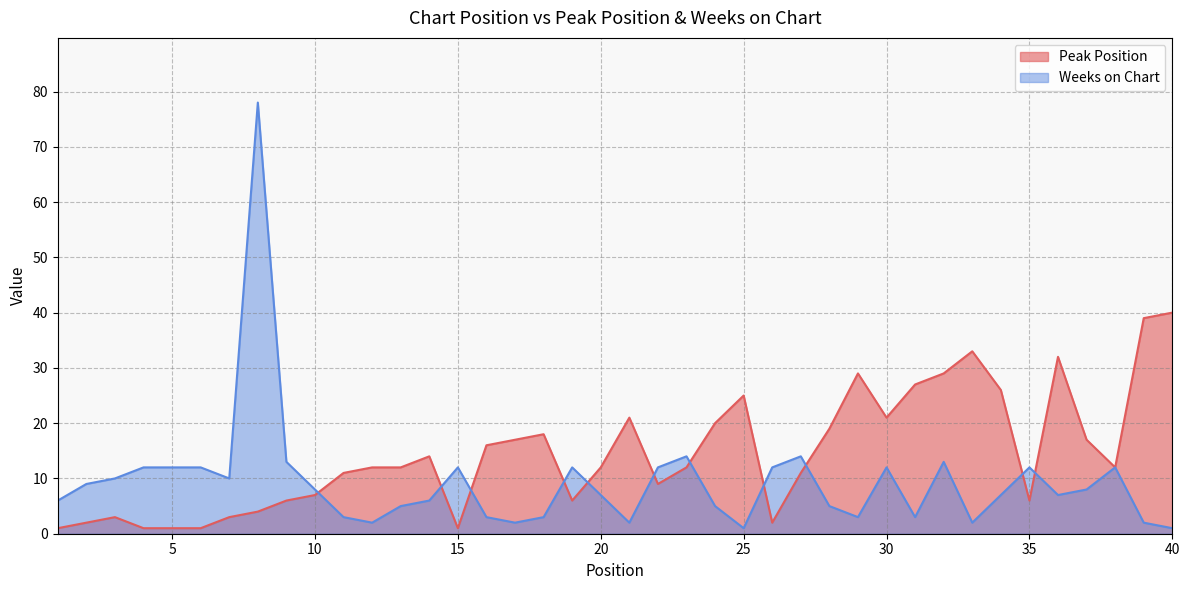

Reading left to right, list all the values displayed in this chart.

Peak Position: 1=1	2=2	3=3	4=1	5=1	6=1	7=3	8=4	9=6	10=7	11=11	12=12	13=12	14=14	15=1	16=16	17=17	18=18	19=6	20=12	21=21	22=9	23=12	24=20	25=25	26=2	27=11	28=19	29=29	30=21	31=27	32=29	33=33	34=26	35=6	36=32	37=17	38=12	39=39	40=40
Weeks on Chart: 1=6	2=9	3=10	4=12	5=12	6=12	7=10	8=78	9=13	10=8	11=3	12=2	13=5	14=6	15=12	16=3	17=2	18=3	19=12	20=7	21=2	22=12	23=14	24=5	25=1	26=12	27=14	28=5	29=3	30=12	31=3	32=13	33=2	34=7	35=12	36=7	37=8	38=12	39=2	40=1